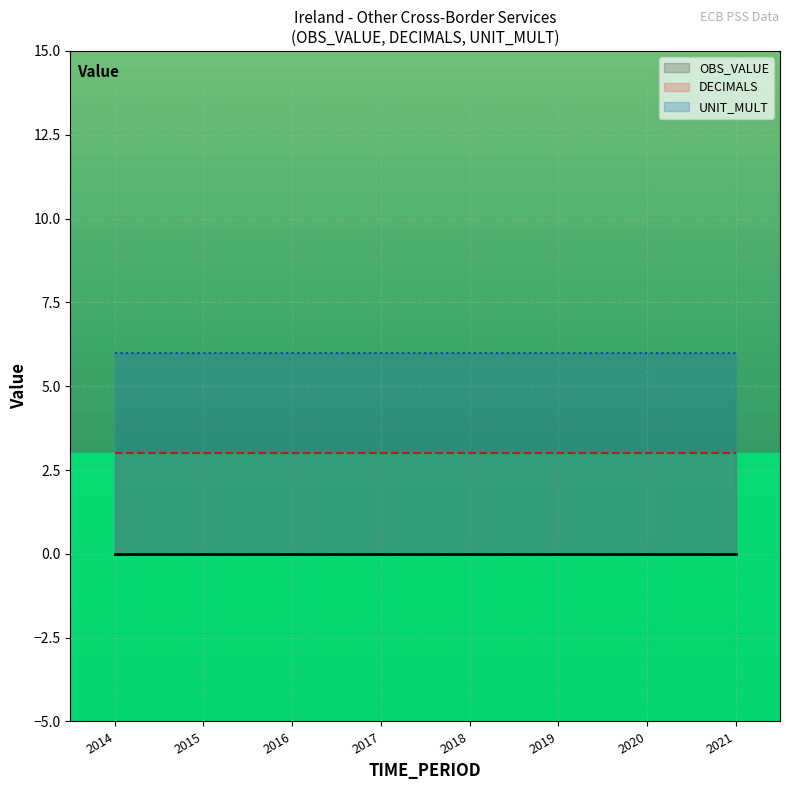

At how many categories does at least one series exceed 4?

8